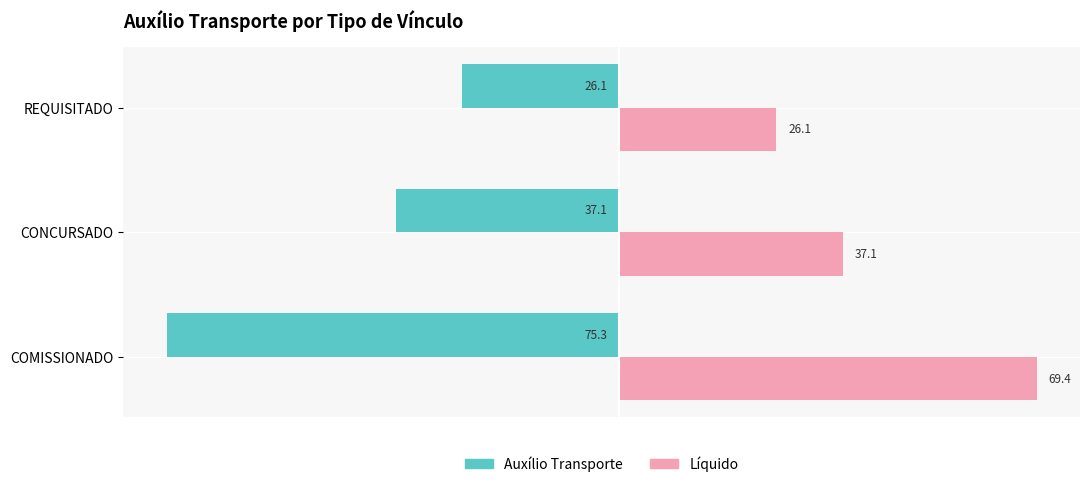

Is it true that Líquido equals 69.4 at COMISSIONADO?

True